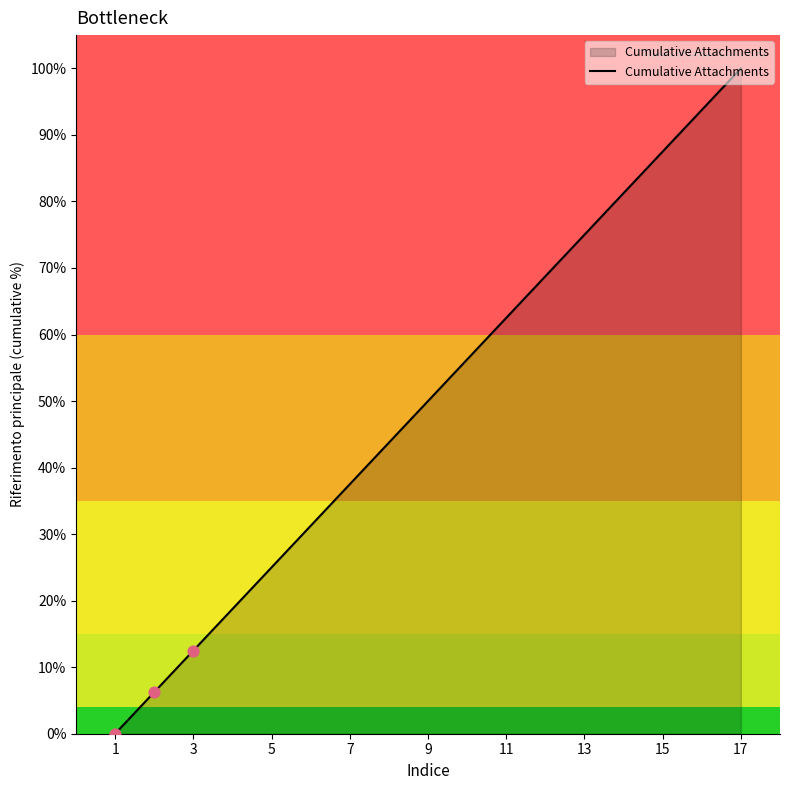

What is the difference between the maximum and minimum values?

100.0